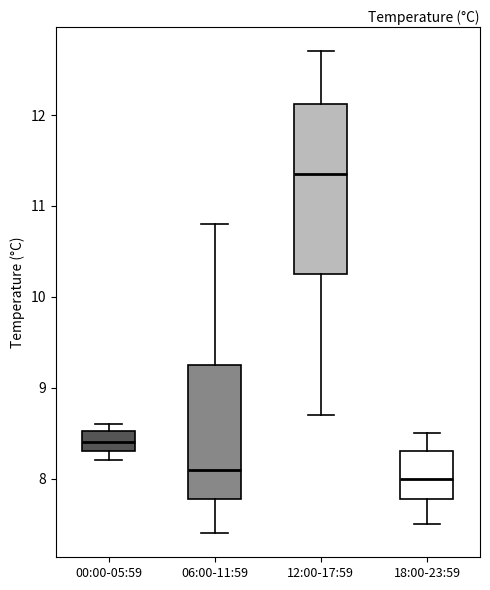

Where is the upper edge of the box for 00:00-05:59 on the y-axis? The values are not printed on the chart, so give them approximately, as read against the axis.

8.5